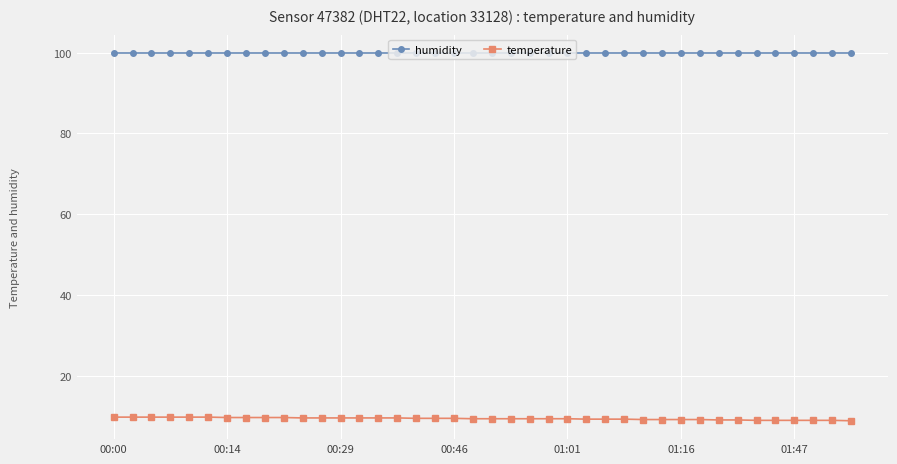

List the series in order of their overall mean, highest first.

humidity, temperature